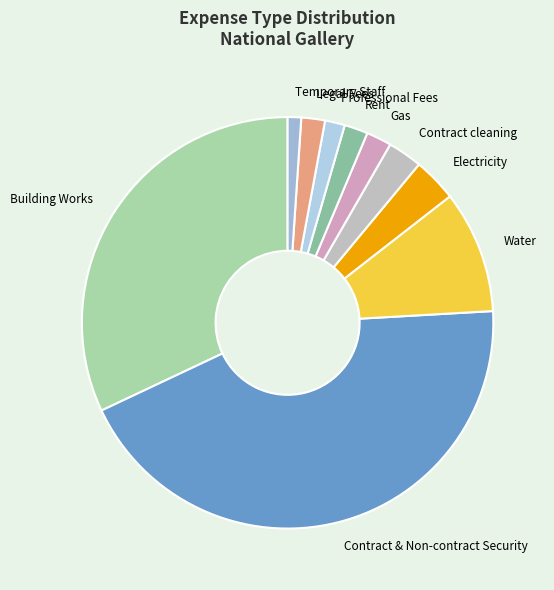

Combined, do Rent and Legal Fees account for over 50%?

No